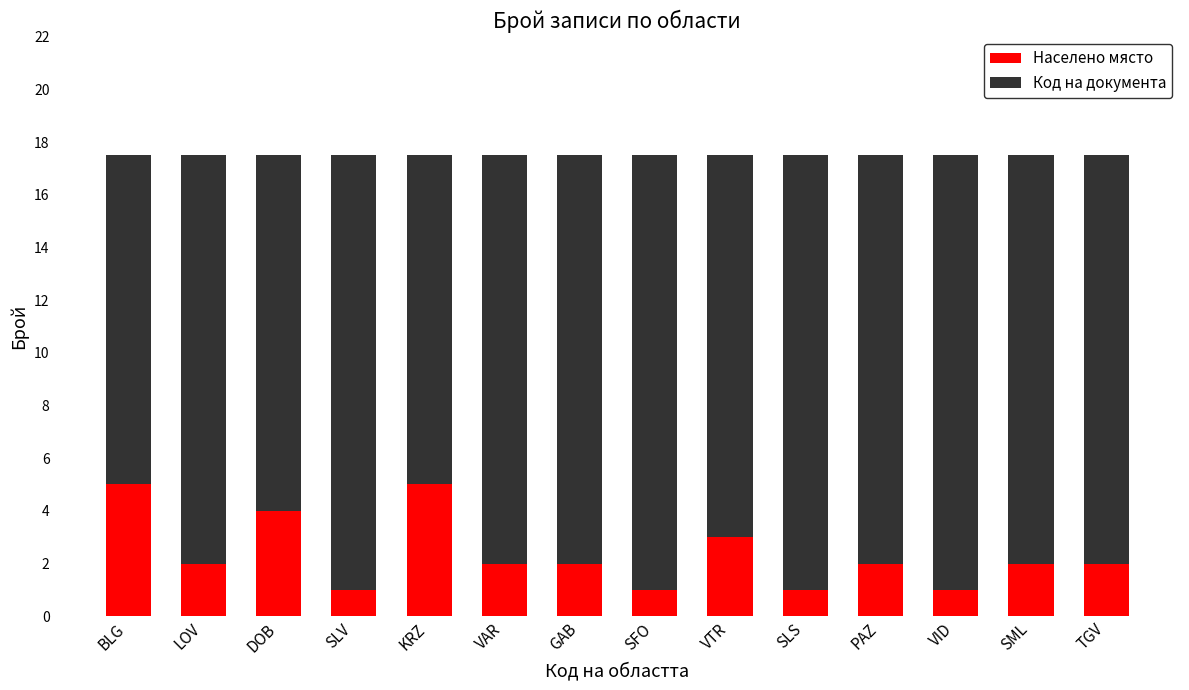

True or false: Населено място has a value of 1.7 at SLV.

False